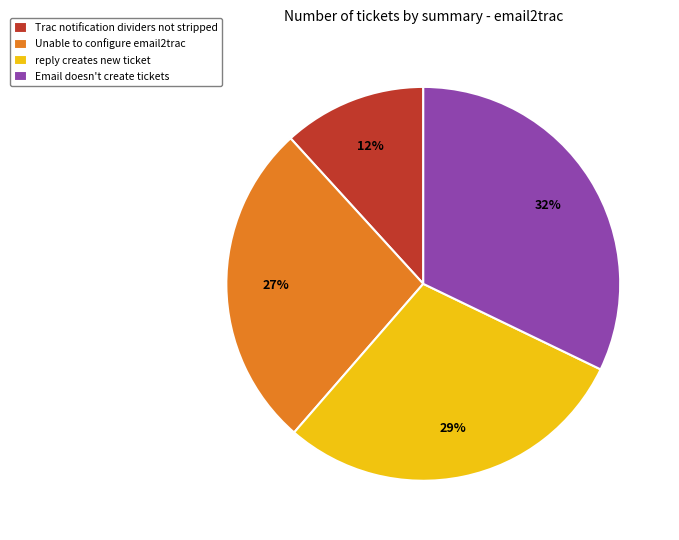

Which slice is the largest?

Email doesn't create tickets